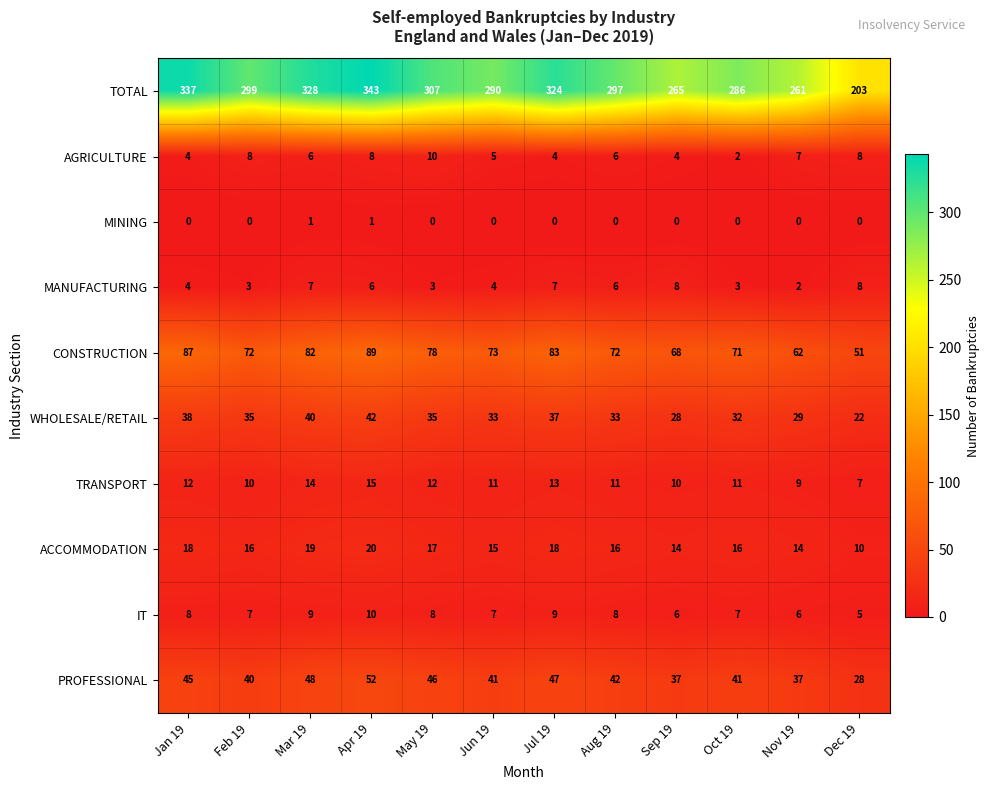

The value of WHOLESALE/RETAIL at Dec 19 is 22. True or false?

True